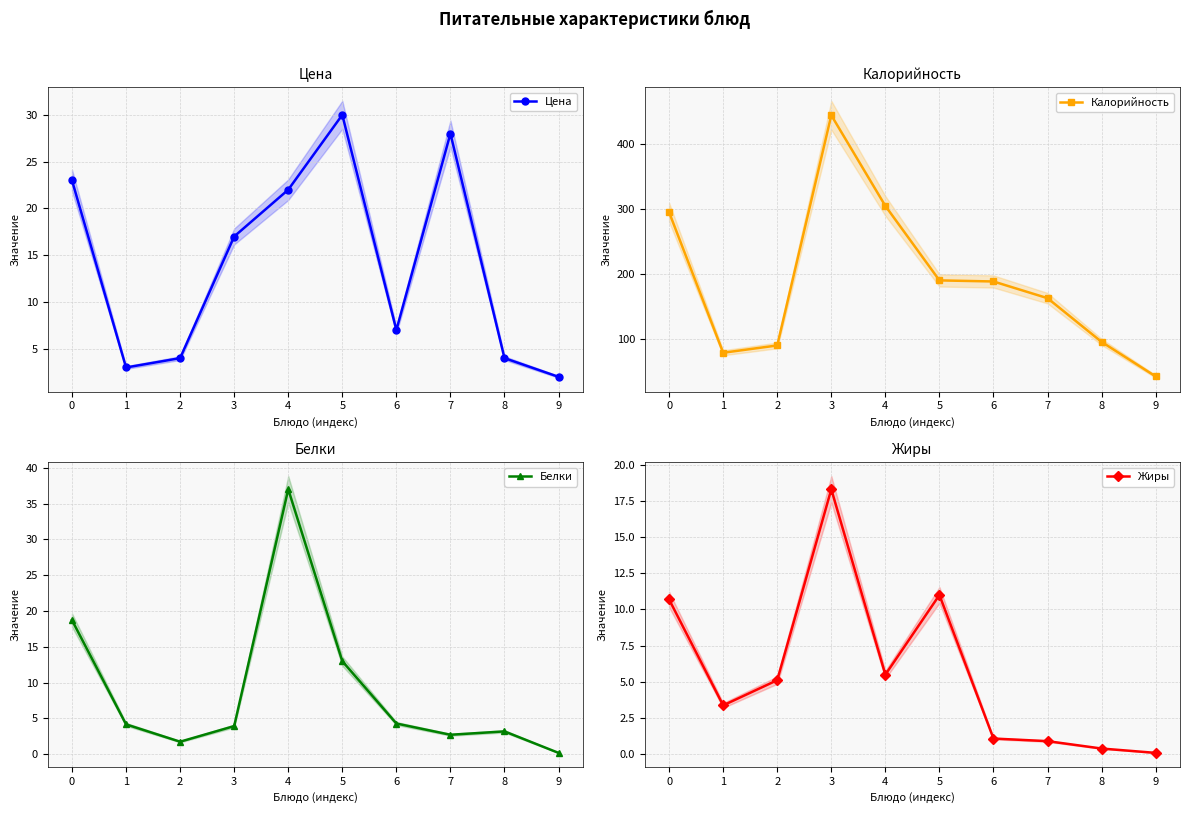

Reading left to right, extract all data points from this chart.

Цена: 23.0	3.0	4.0	17.0	22.0	30.0	7.0	28.0	4.0	2.0
Калорийность: 295.1	78.3	89.5	445.0	305.0	190.0	188.3	162.5	95.0	41.7
Белки: 18.7	4.2	1.8	3.9	37.0	13.0	4.3	2.7	3.2	0.2
Жиры: 10.7	3.4	5.1	18.3	5.5	11.0	1.1	0.9	0.4	0.1